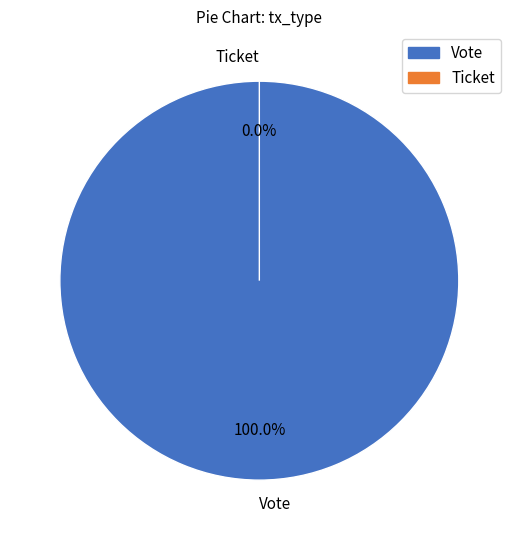

True or false: Vote accounts for 86% of the total.

False